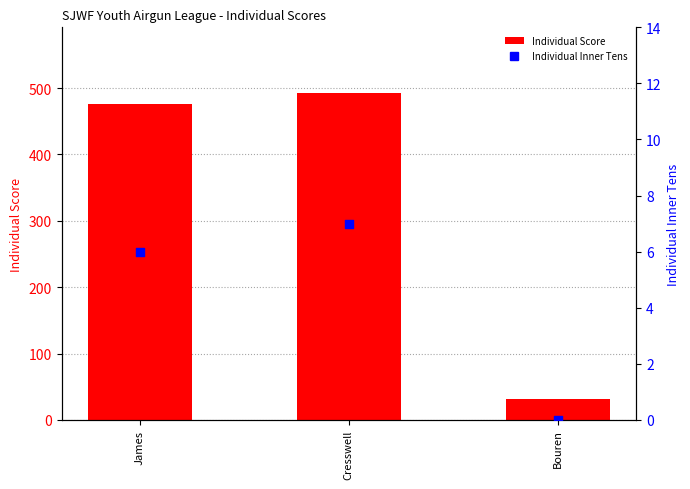

Which series reaches the maximum Y coordinate?

Individual Score